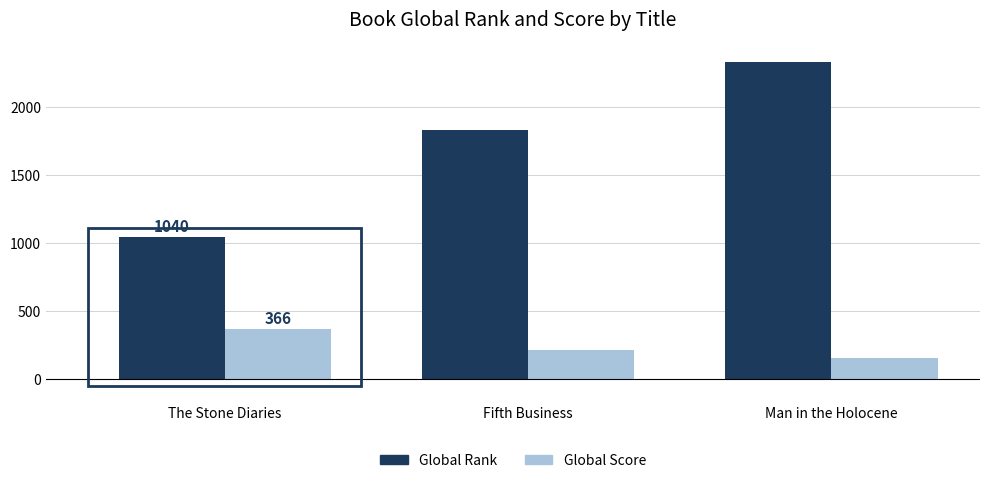

What is the sum of all Global Score values?

731